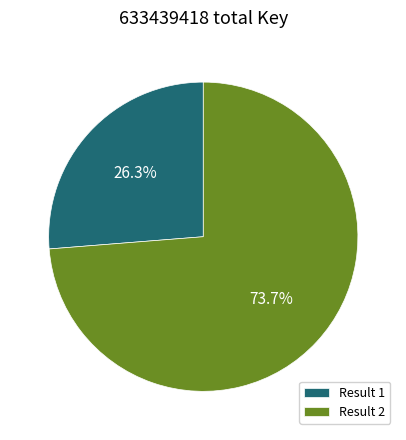

What is the largest slice in the pie chart?

Result 2